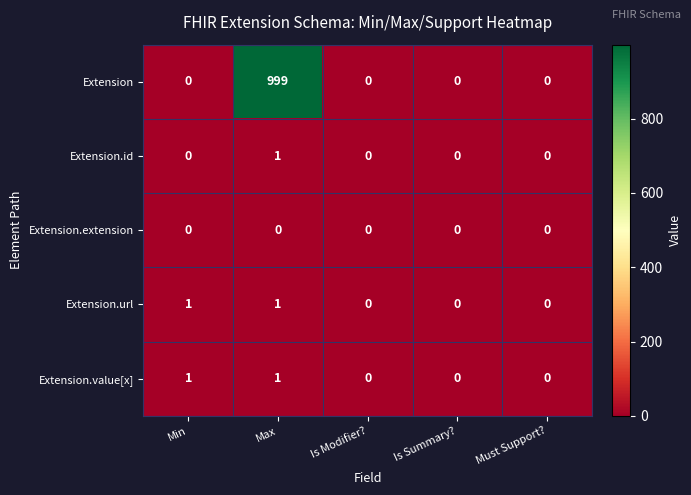

What is the total value across all series at Min?

2